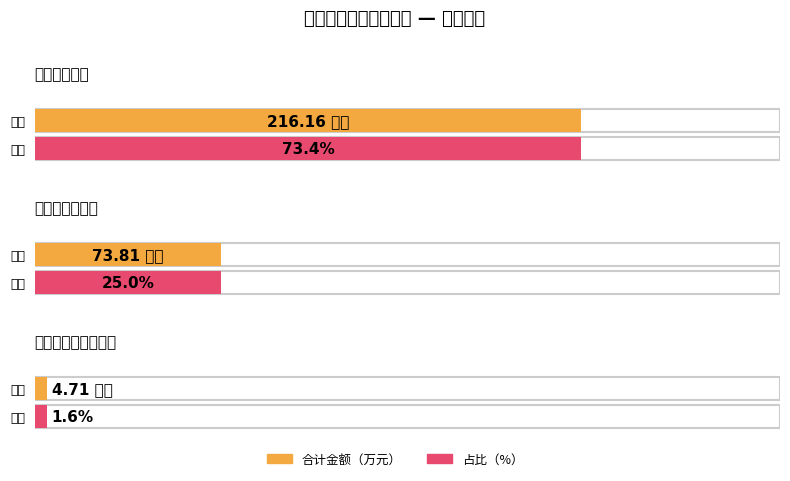

The 人员经费 series shows 73.8 at 商品和服务支出. True or false?

True